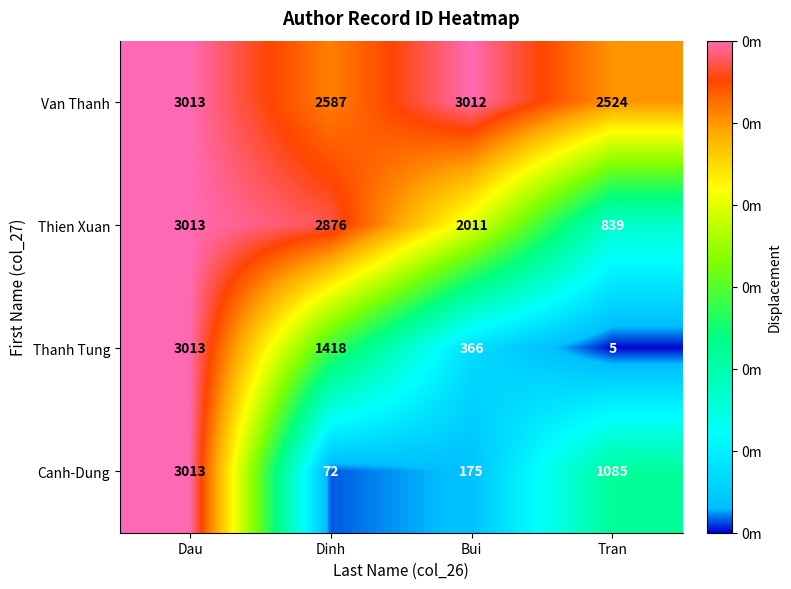

At Tran, list the series in order from smallest to largest.

Thanh Tung, Thien Xuan, Canh-Dung, Van Thanh